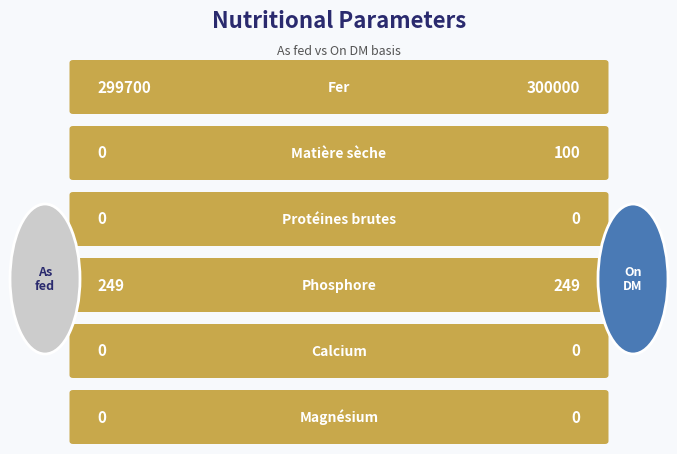

What is the maximum value shown in the chart?

300000